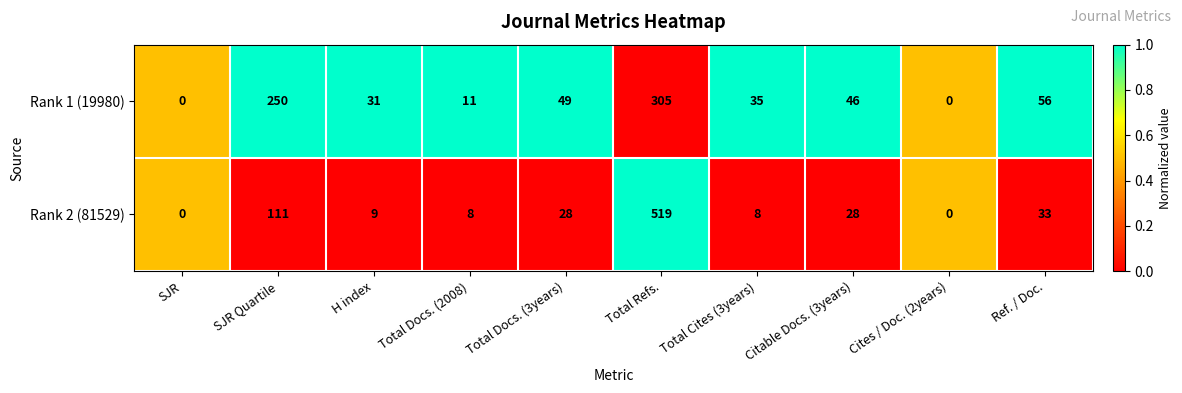

The value of Rank 1 (19980) at Total Docs. (2008) is 19. True or false?

False